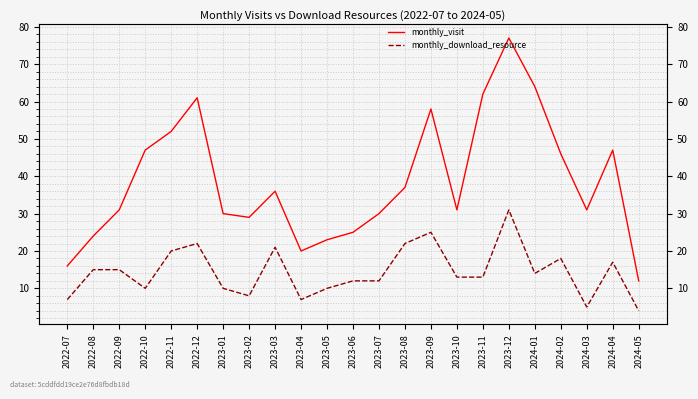

What position from the right is 2023-07?

11